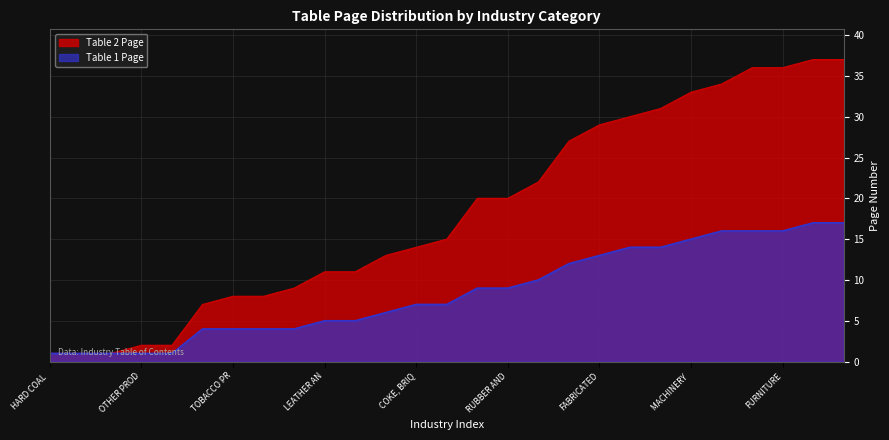

What is the value of the Table 2 Page point at the 15th from the left?

20